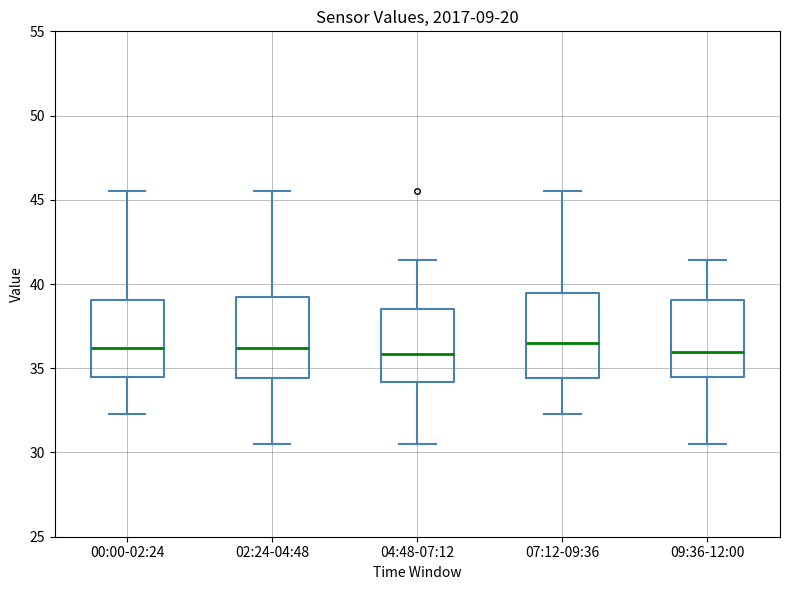

Where does the lower whisker of the box for 00:00-02:24 end on the y-axis? The values are not printed on the chart, so give them approximately, as read against the axis.

32.5